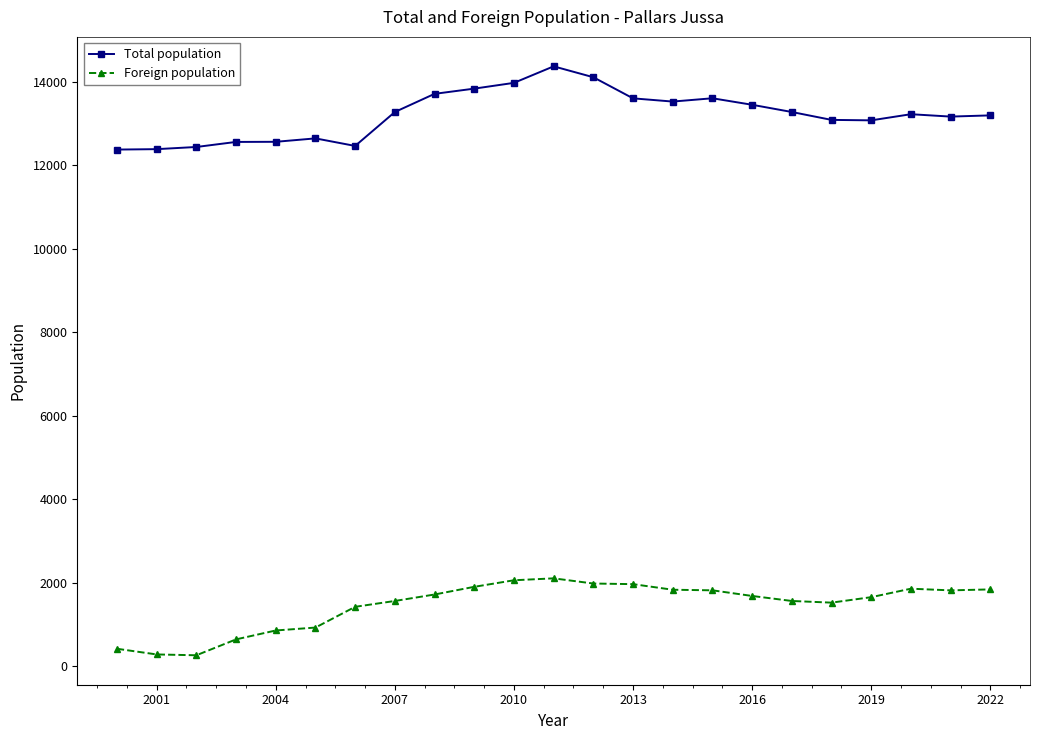

What is the highest value of the Total population series?

14374